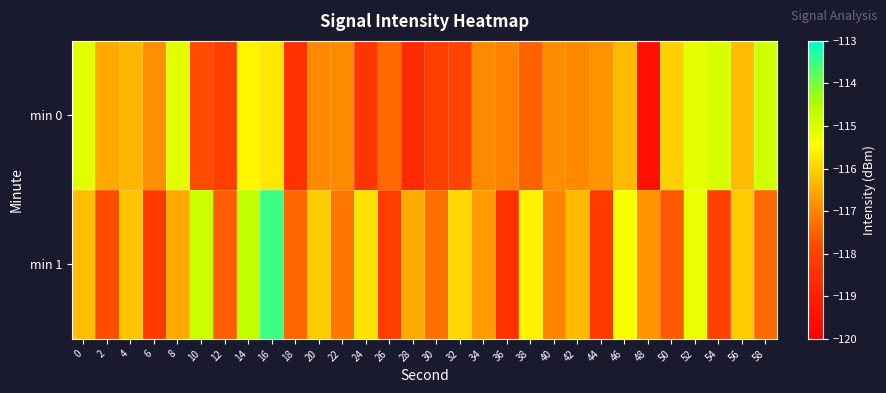

How many distinct data groups are displayed?

2